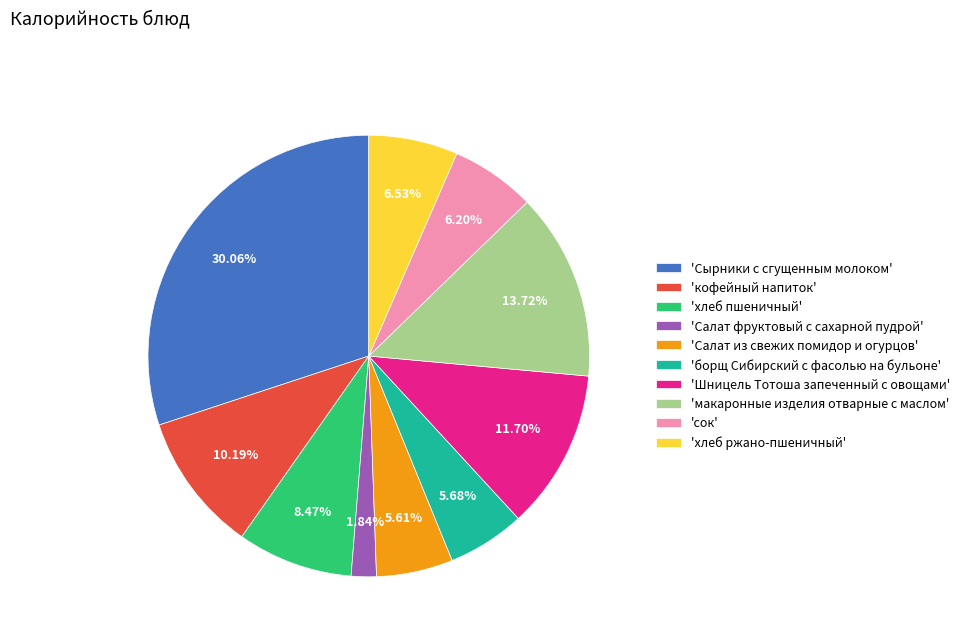

Do 'Салат фруктовый с сахарной пудрой' and 'хлеб пшеничный' together represent more than half of the pie?

No